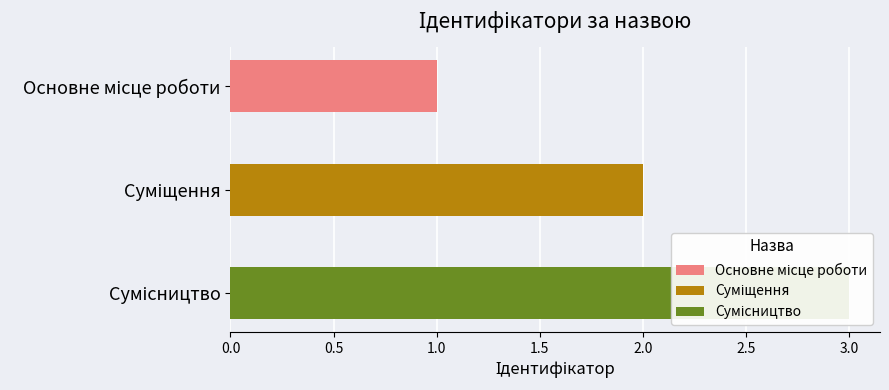

Reading left to right, transcribe all the data shown in this chart.

1	2	3